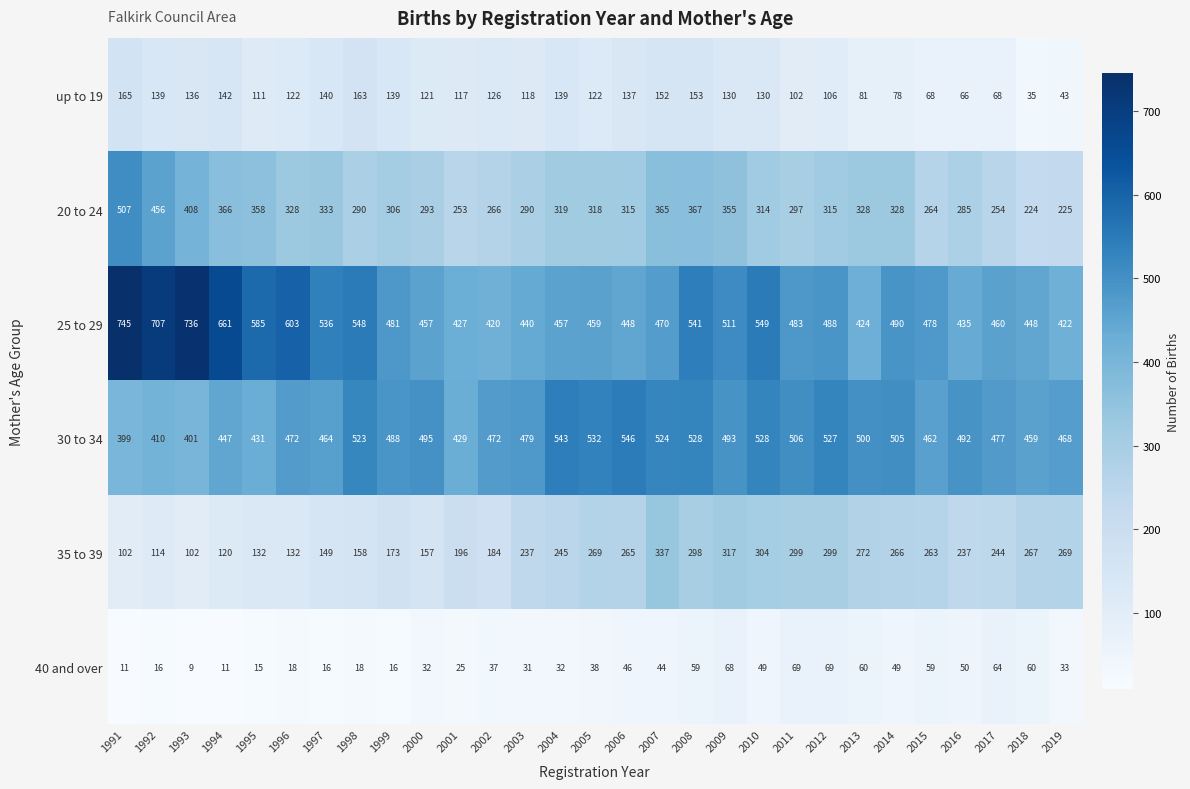

How many categories are shown in the chart?

29